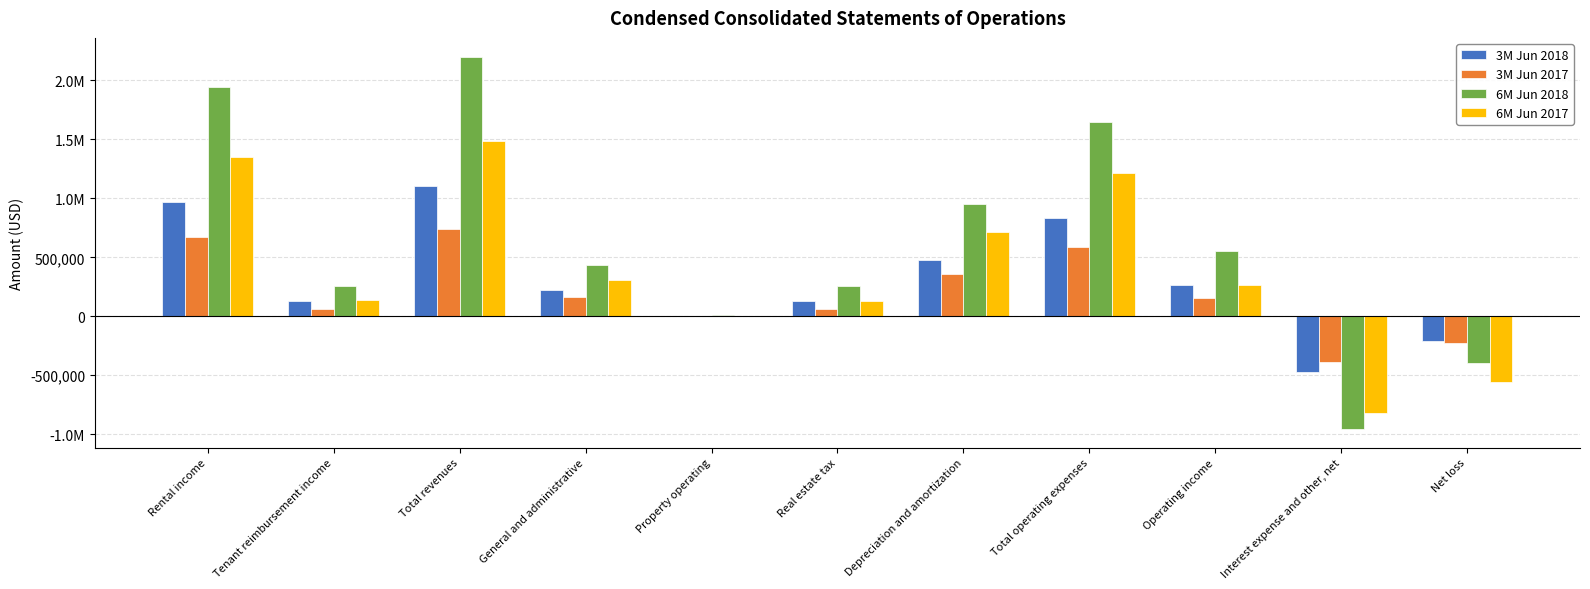

What are all the series names shown in the legend?

3M Jun 2018, 3M Jun 2017, 6M Jun 2018, 6M Jun 2017